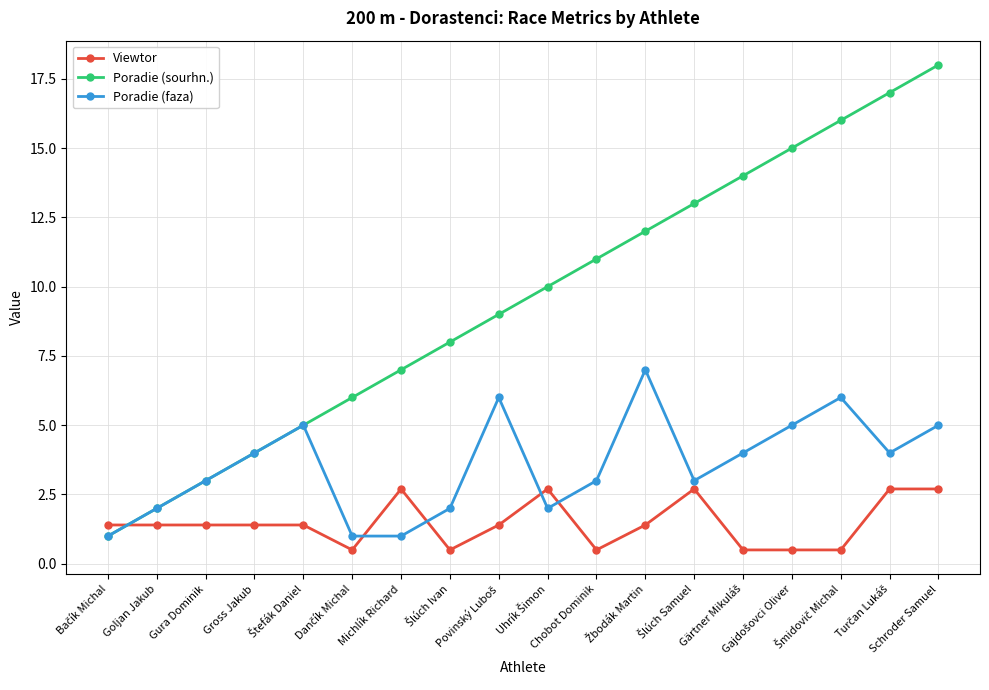

True or false: Poradie (faza) has more than 0 interior local peaks.

True